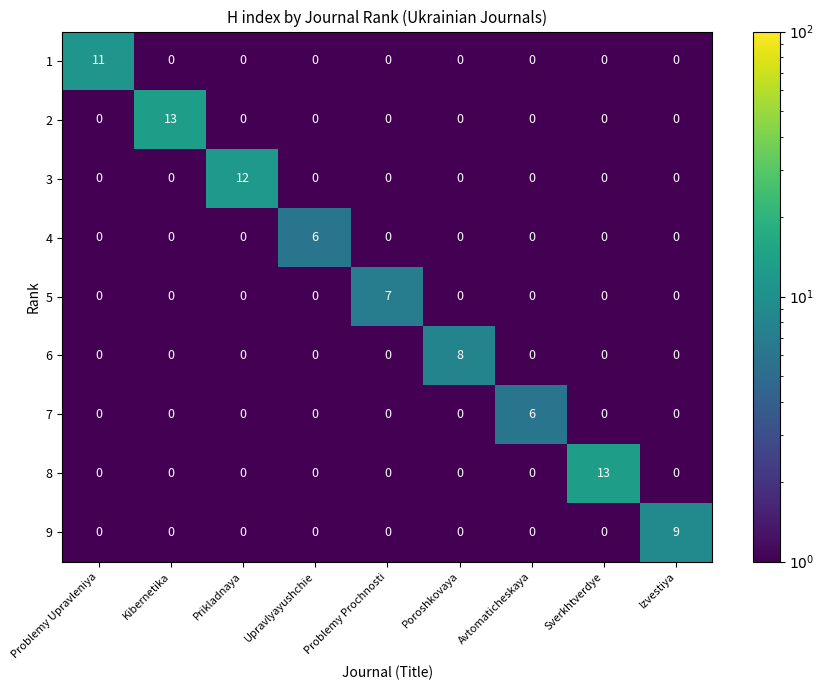

True or false: 7 has a value of -3 at Problemy Prochnosti.

False